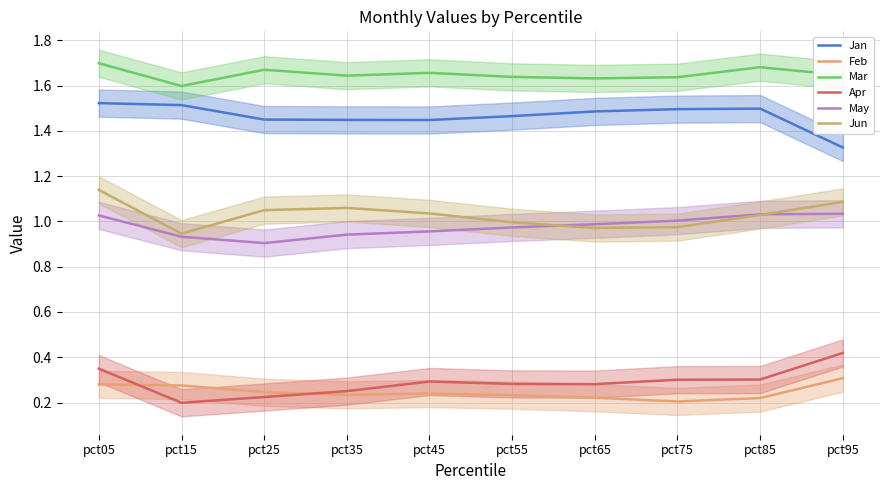

Reading left to right, list all the values displayed in this chart.

Jan: 1.5	1.5	1.5	1.4	1.4	1.5	1.5	1.5	1.5	1.3
Feb: 0.3	0.3	0.2	0.2	0.2	0.2	0.2	0.2	0.2	0.3
Mar: 1.7	1.6	1.7	1.6	1.7	1.6	1.6	1.6	1.7	1.6
Apr: 0.3	0.2	0.2	0.3	0.3	0.3	0.3	0.3	0.3	0.4
May: 1.0	0.9	0.9	0.9	1.0	1.0	1.0	1.0	1.0	1.0
Jun: 1.1	0.9	1.0	1.1	1.0	1.0	1.0	1.0	1.0	1.1